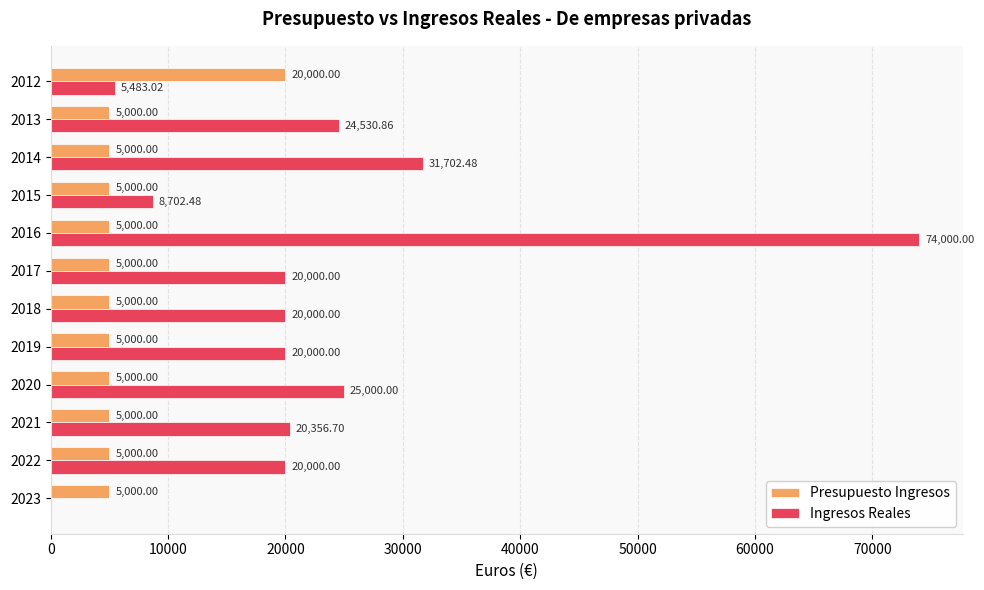

What is the sum of the Ingresos Reales values at 2016 and 2021?

94356.7